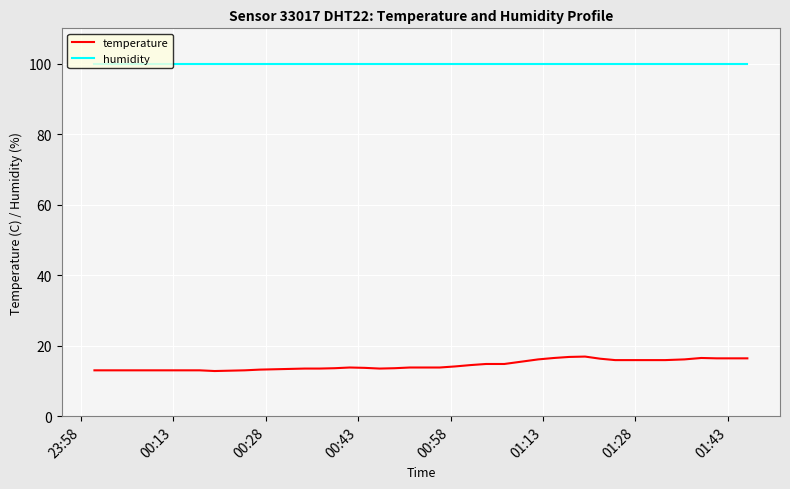

True or false: humidity and temperature intersect in this chart.

False